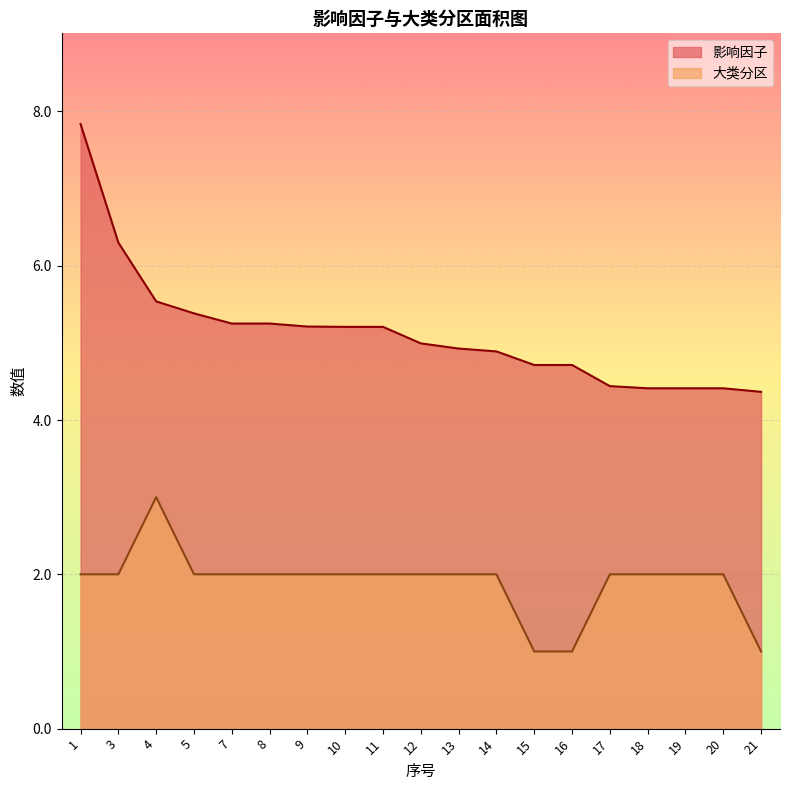

Reading left to right, what are all the values shown in this chart?

影响因子: 1=7.8	3=6.3	4=5.5	5=5.4	7=5.2	8=5.2	9=5.2	10=5.2	11=5.2	12=5.0	13=4.9	14=4.9	15=4.7	16=4.7	17=4.4	18=4.4	19=4.4	20=4.4	21=4.4
大类分区: 1=2.0	3=2.0	4=3.0	5=2.0	7=2.0	8=2.0	9=2.0	10=2.0	11=2.0	12=2.0	13=2.0	14=2.0	15=1.0	16=1.0	17=2.0	18=2.0	19=2.0	20=2.0	21=1.0